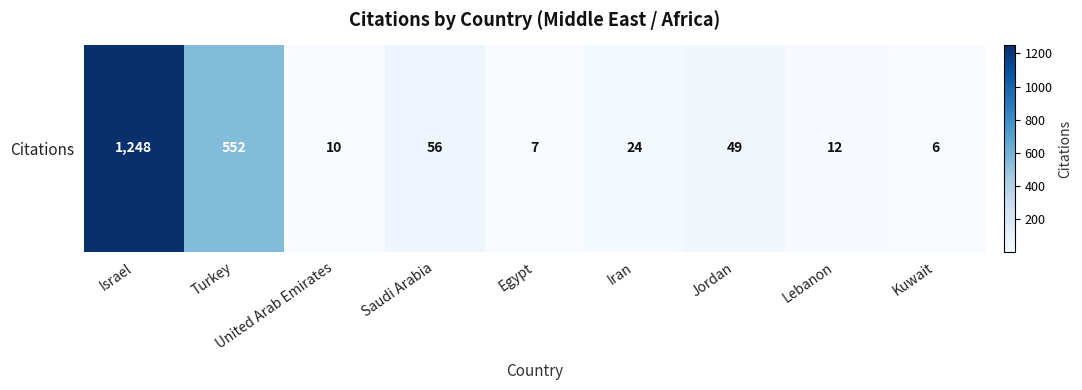

What is the average value?

218